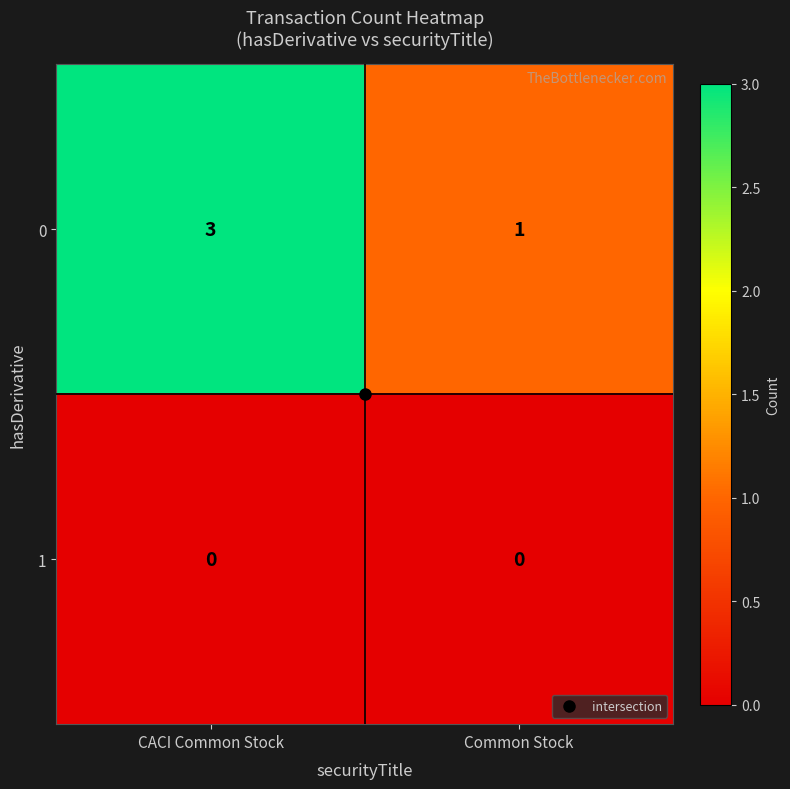

List the series in order of their peak value, highest first.

0, 1